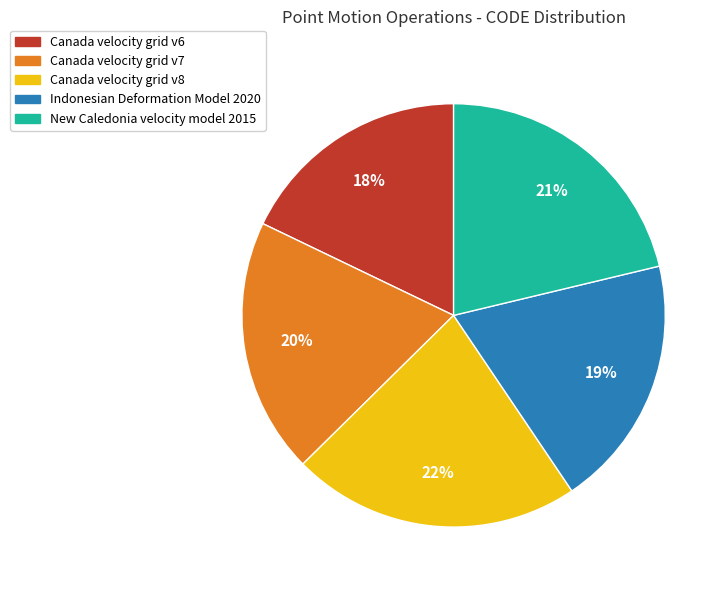

How many slices are in this pie chart?

5